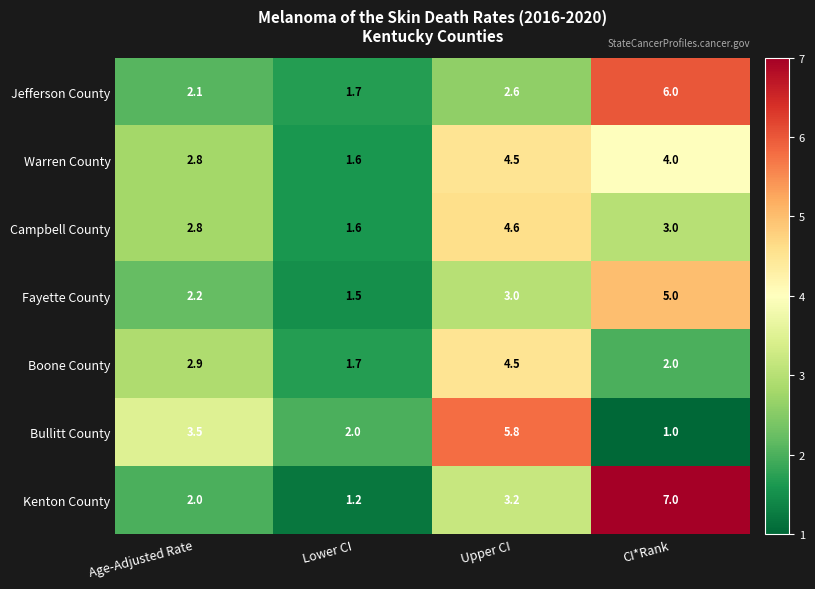

What is the sum of the Bullitt County values at CI*Rank and Upper CI?

6.8